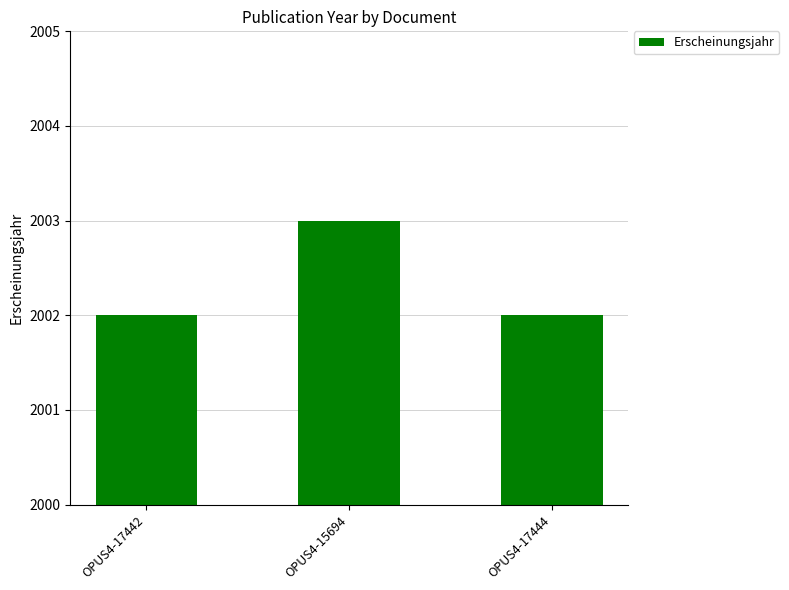

Does the chart contain any negative values?

No